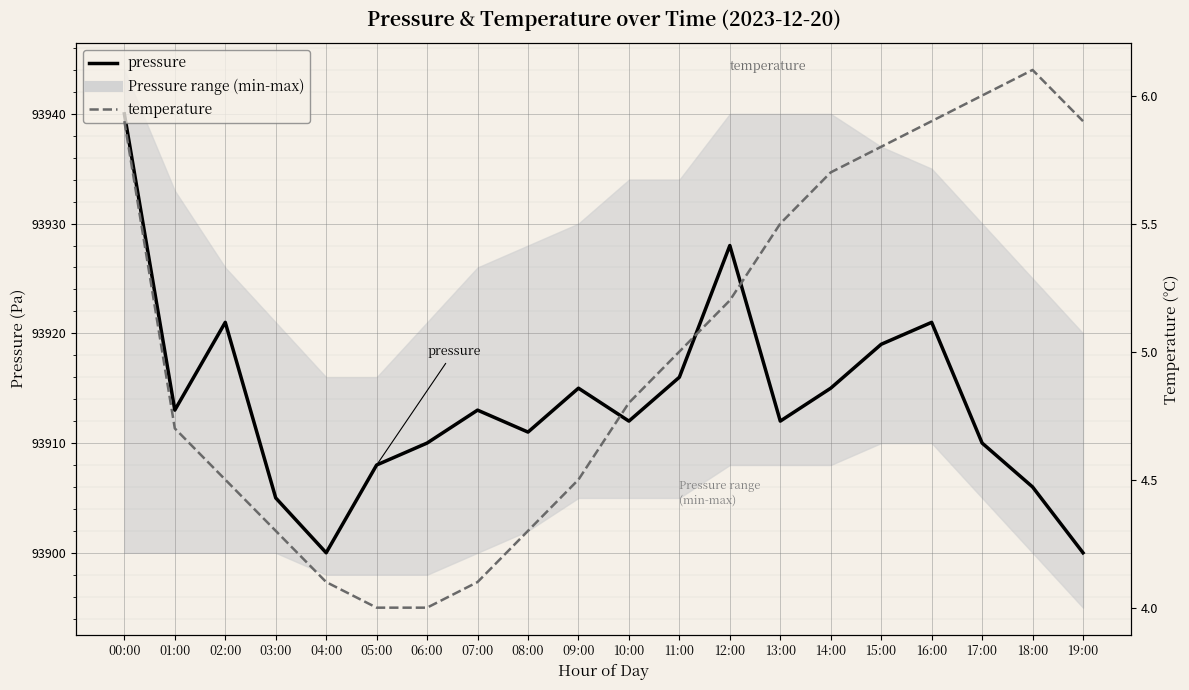

What is the smallest value displayed?

4.0